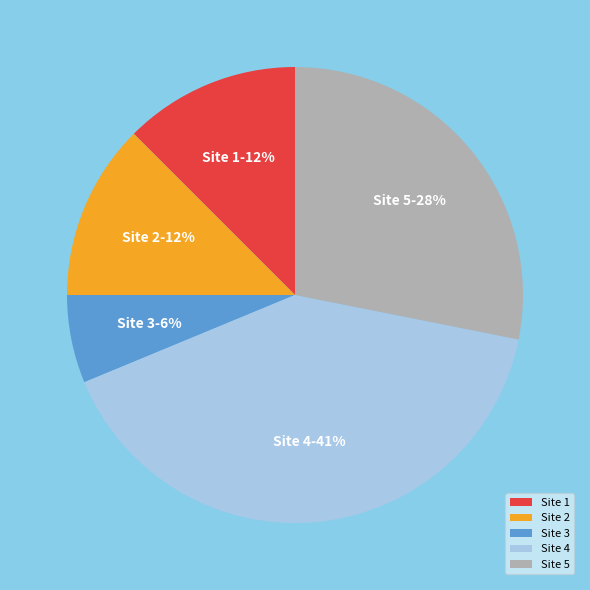

Is there a majority slice in this chart?

No